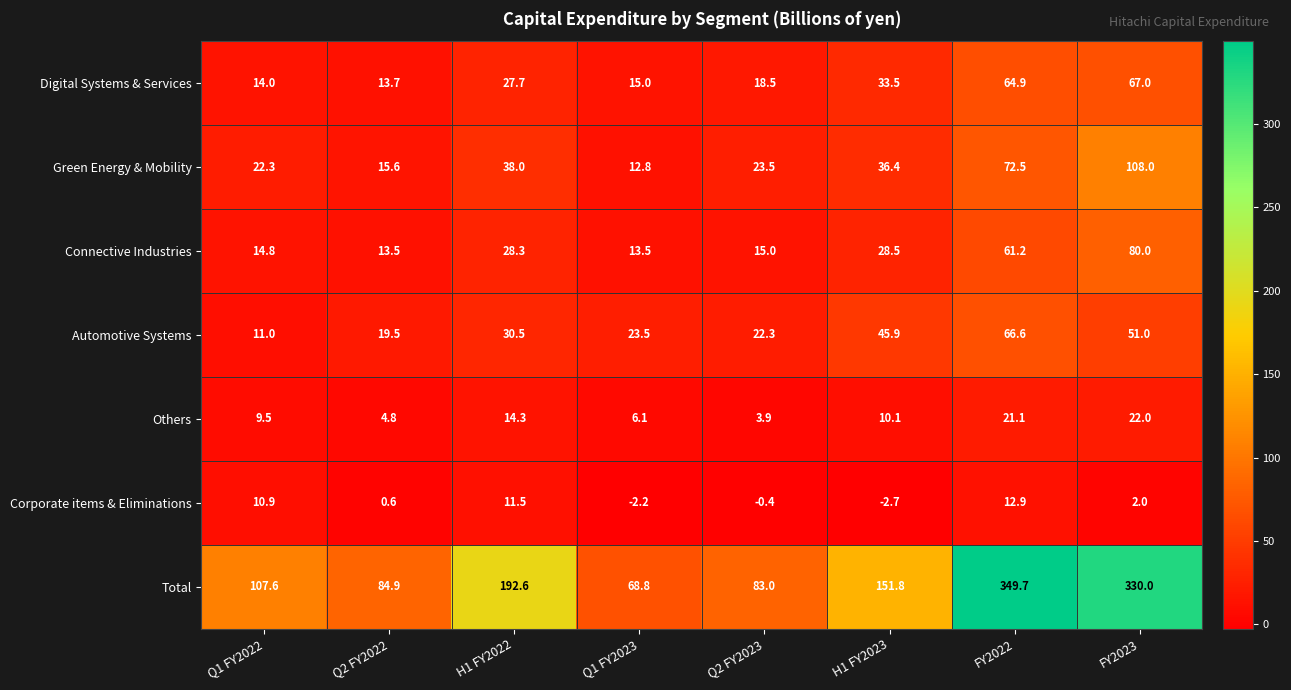

Which series has the largest total across all categories?

Total